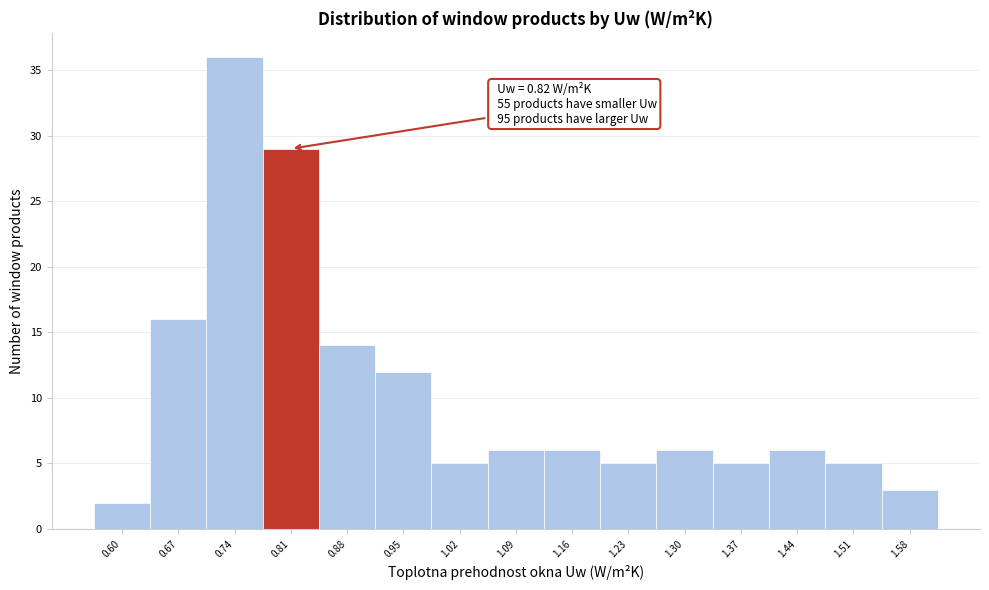

Reading left to right, list all the values displayed in this chart.

0.60=2	0.67=16	0.74=36	0.81=29	0.88=14	0.95=12	1.02=5	1.09=6	1.16=6	1.23=5	1.30=6	1.37=5	1.44=6	1.51=5	1.58=3